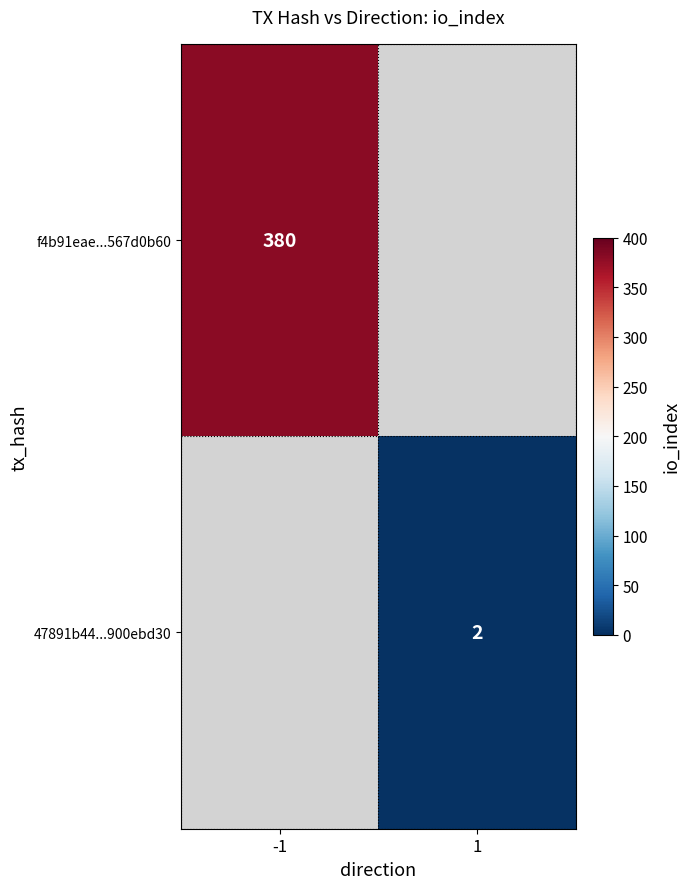

True or false: f4b91eae...567d0b60 has a value of 514 at -1.

False